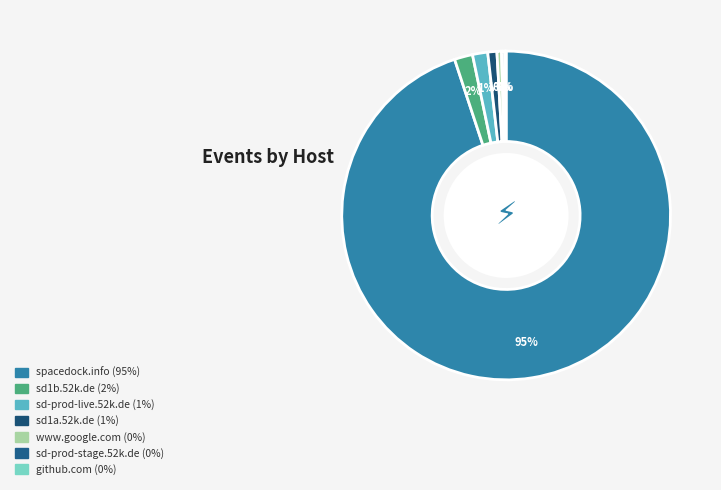

Does spacedock.info account for over 50% of the chart?

Yes